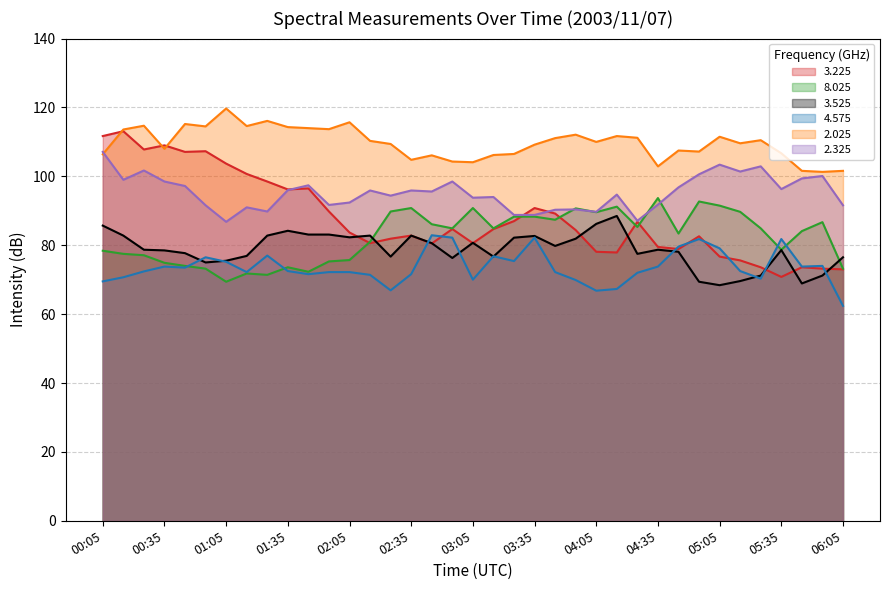

How many lines are shown in the chart?

6